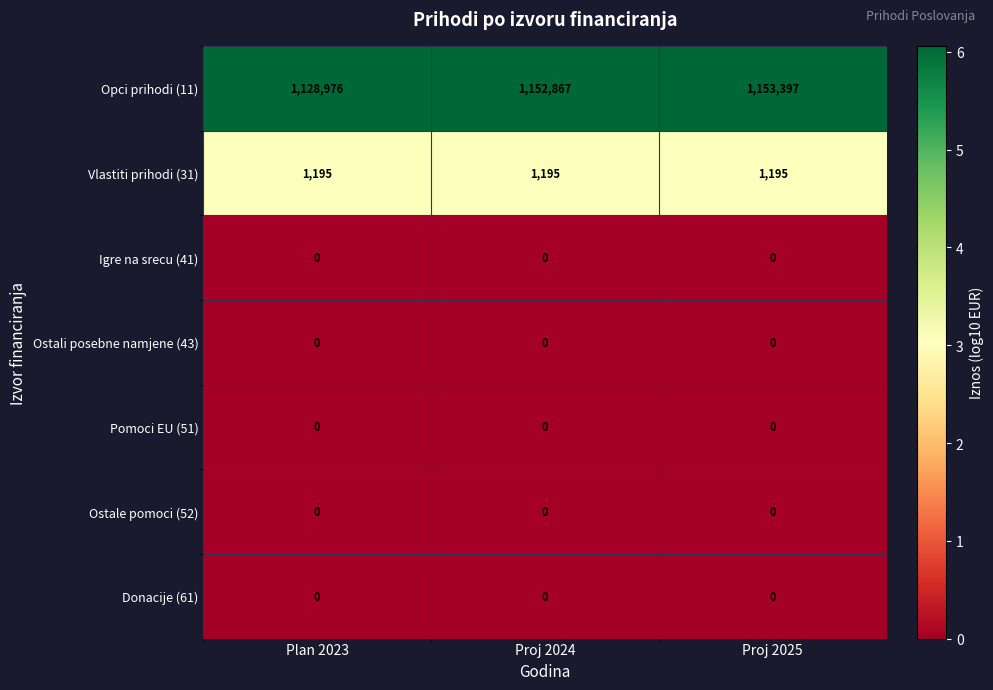

The value of Donacije (61) at Proj 2025 is 0. True or false?

True